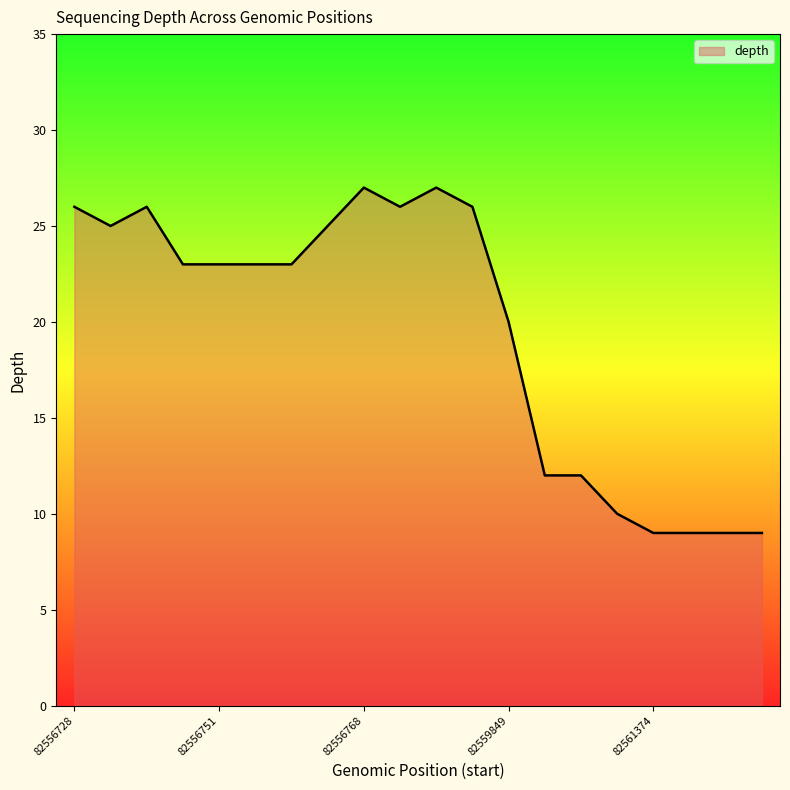

What is the greatest value displayed?

27